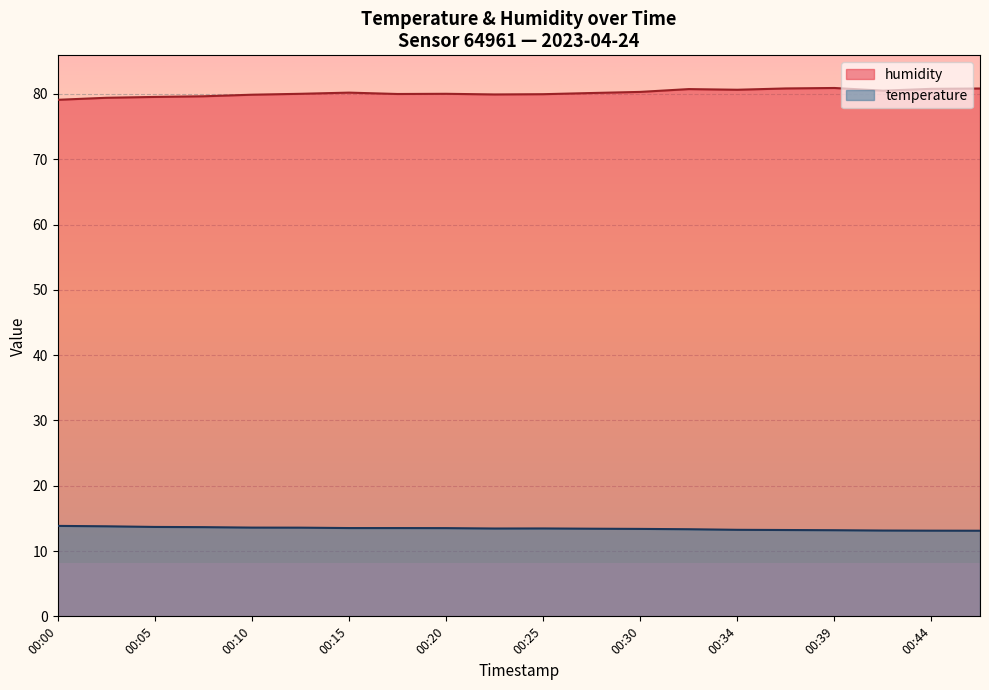

What is the sum of all temperature values?

268.8